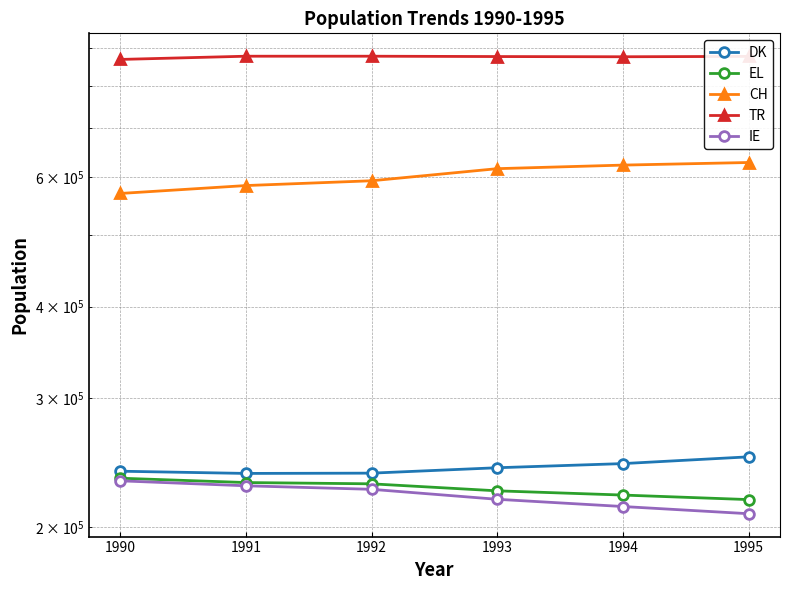

Which series has the widest spread of values?

CH